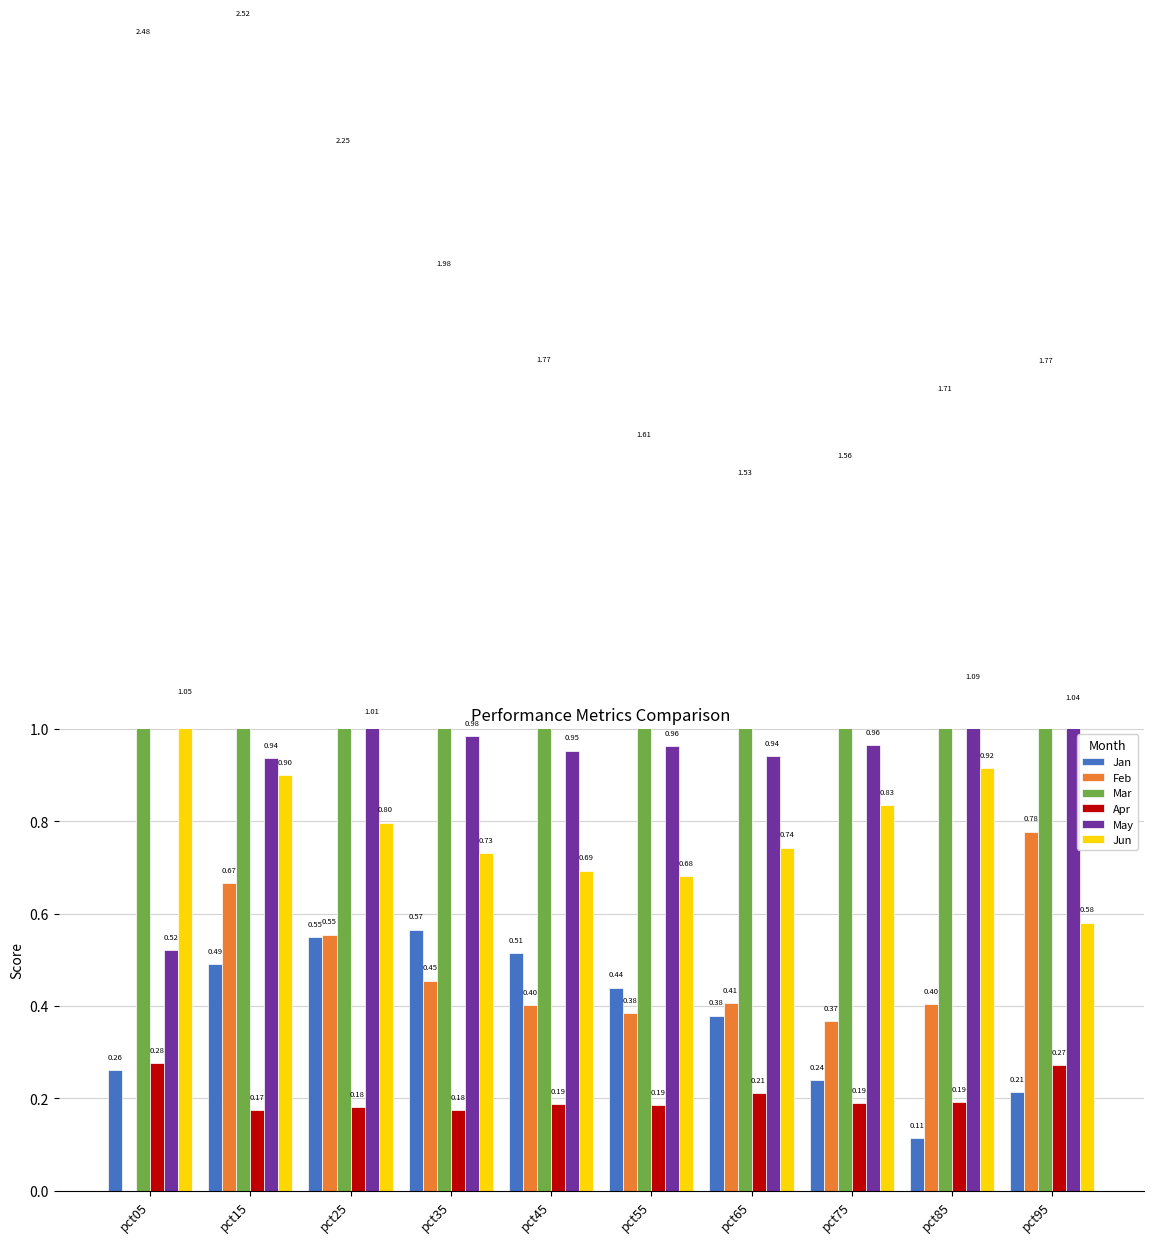

What are all the series names shown in the legend?

Jan, Feb, Mar, Apr, May, Jun